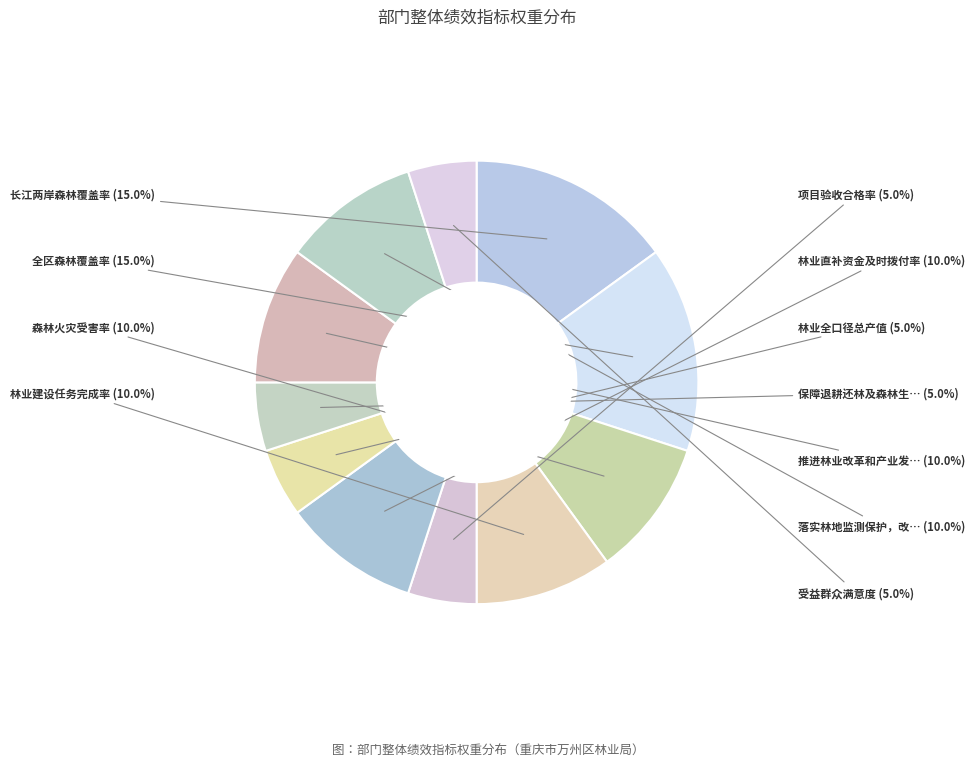

Count the number of slices in the pie.

11